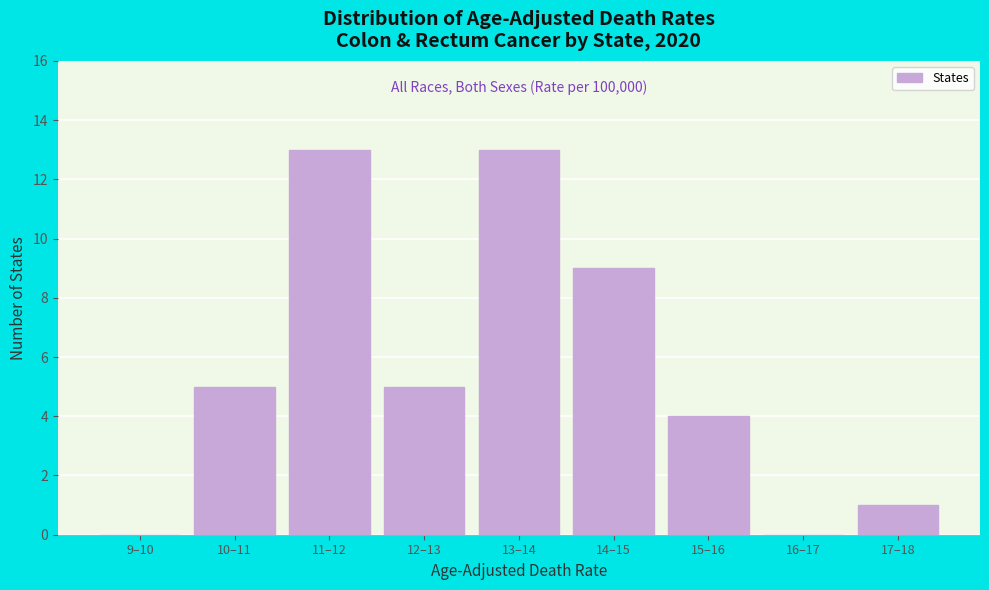

Reading left to right, extract all data points from this chart.

9–10=0	10–11=5	11–12=13	12–13=5	13–14=13	14–15=9	15–16=4	16–17=0	17–18=1